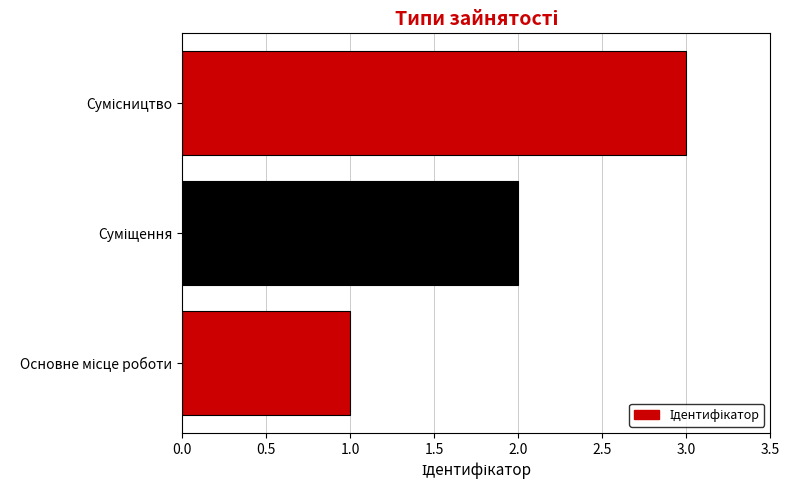

What is the sum of all values?

6